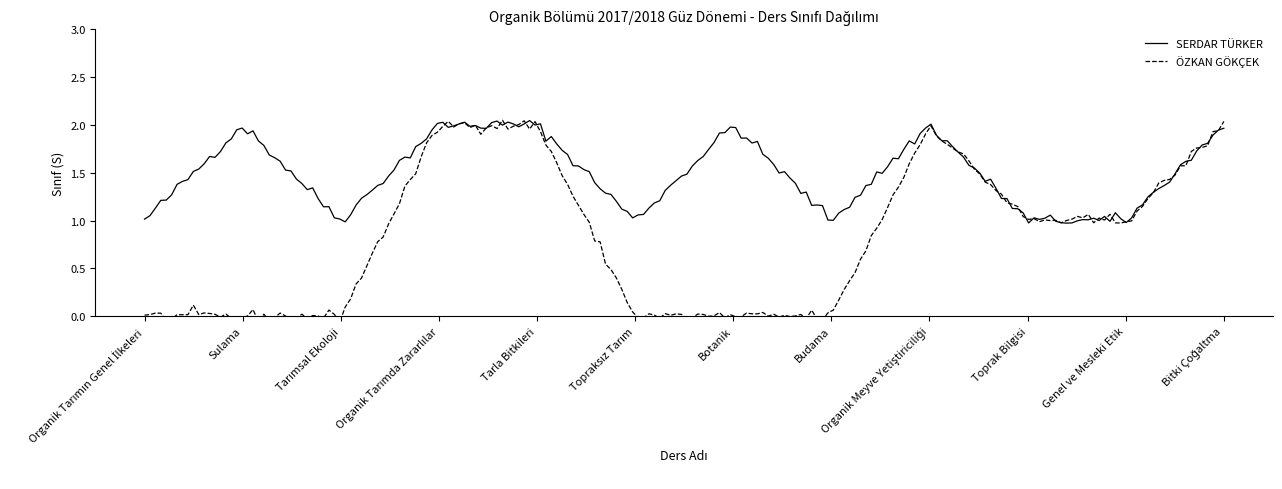

Reading left to right, list all the values displayed in this chart.

SERDAR TÜRKER: 1	2	1	2	2	1	2	1	2	1	1	2
ÖZKAN GÖKÇEK: 0	0	0	2	2	0	0	0	2	1	1	2